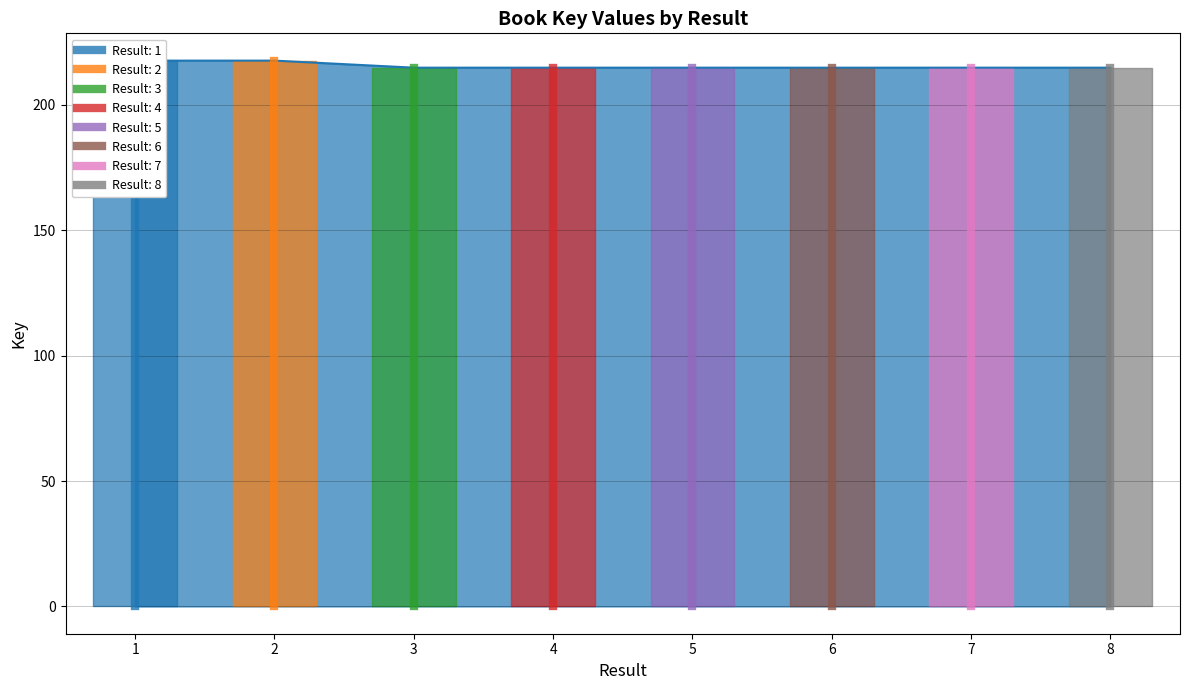

What value does the data have at 5?

214.9